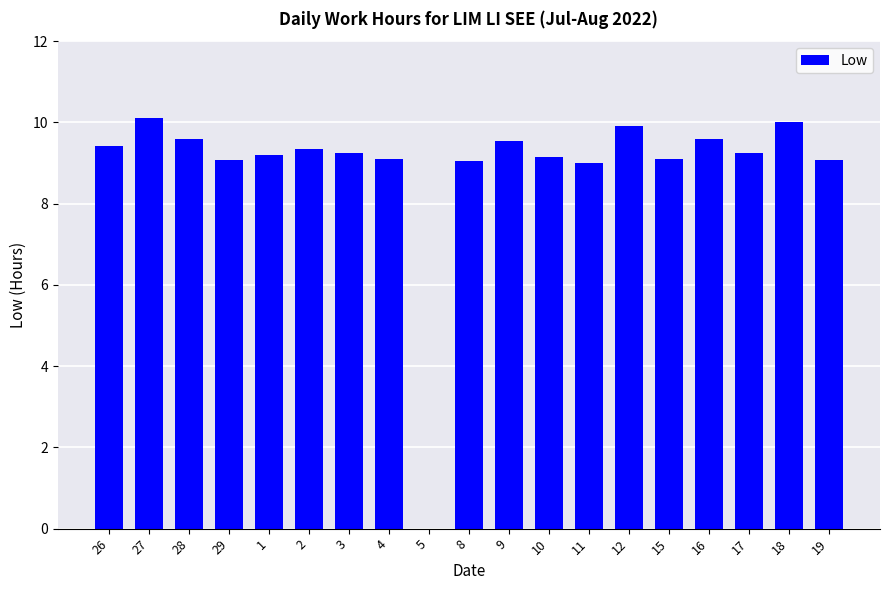

The chart shows a value of 14.4 at 26. True or false?

False